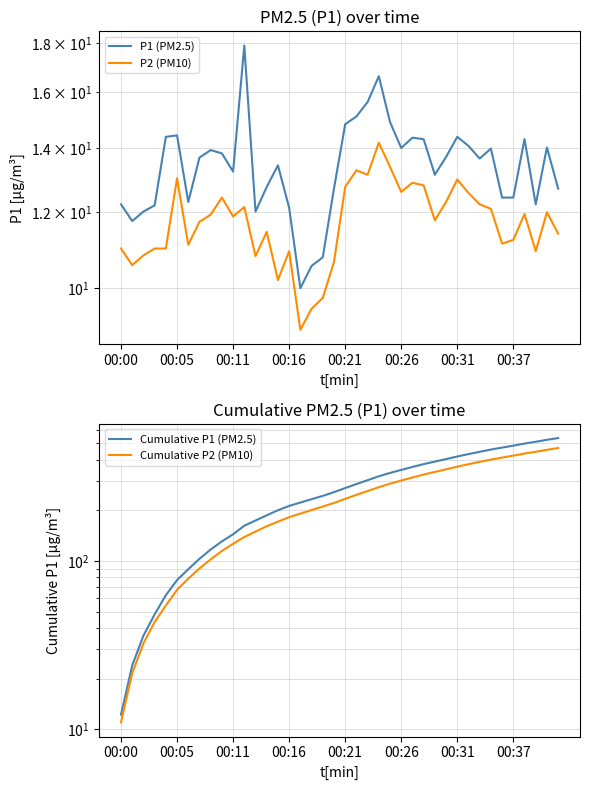

True or false: Cumulative P1 (PM2.5) and P1 (PM2.5) cross at least once.

False